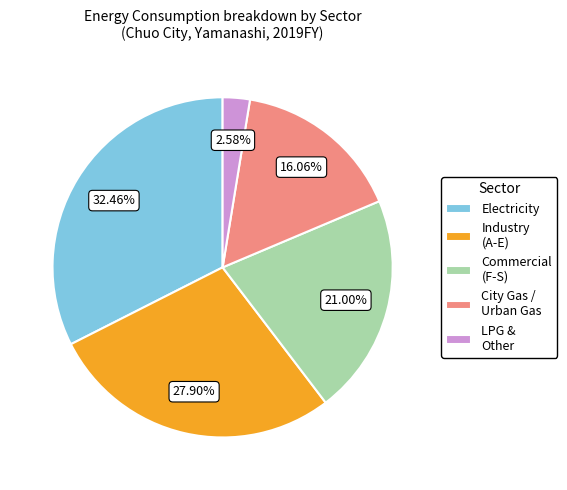

To the nearest percent, what portion does Commercial (F-S) represent?

21%